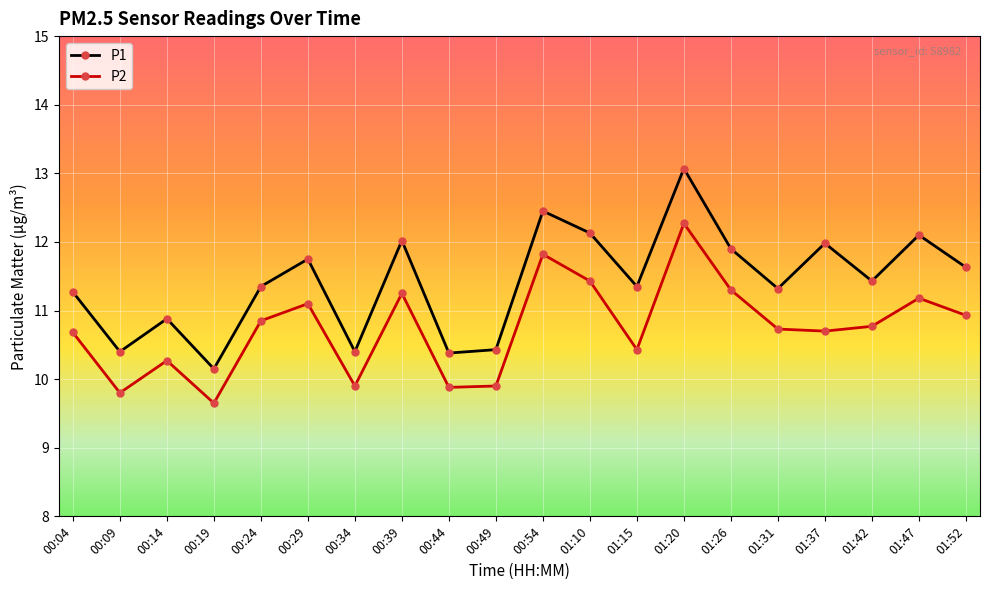

What is the average value of the P1 series?

11.4